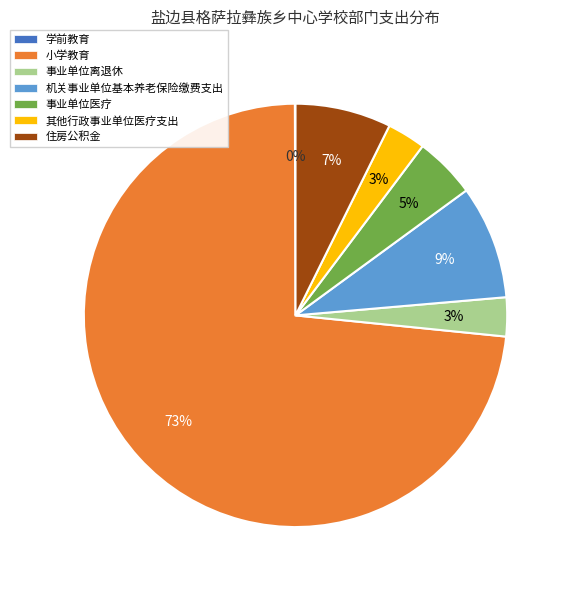

What is the largest slice in the pie chart?

小学教育